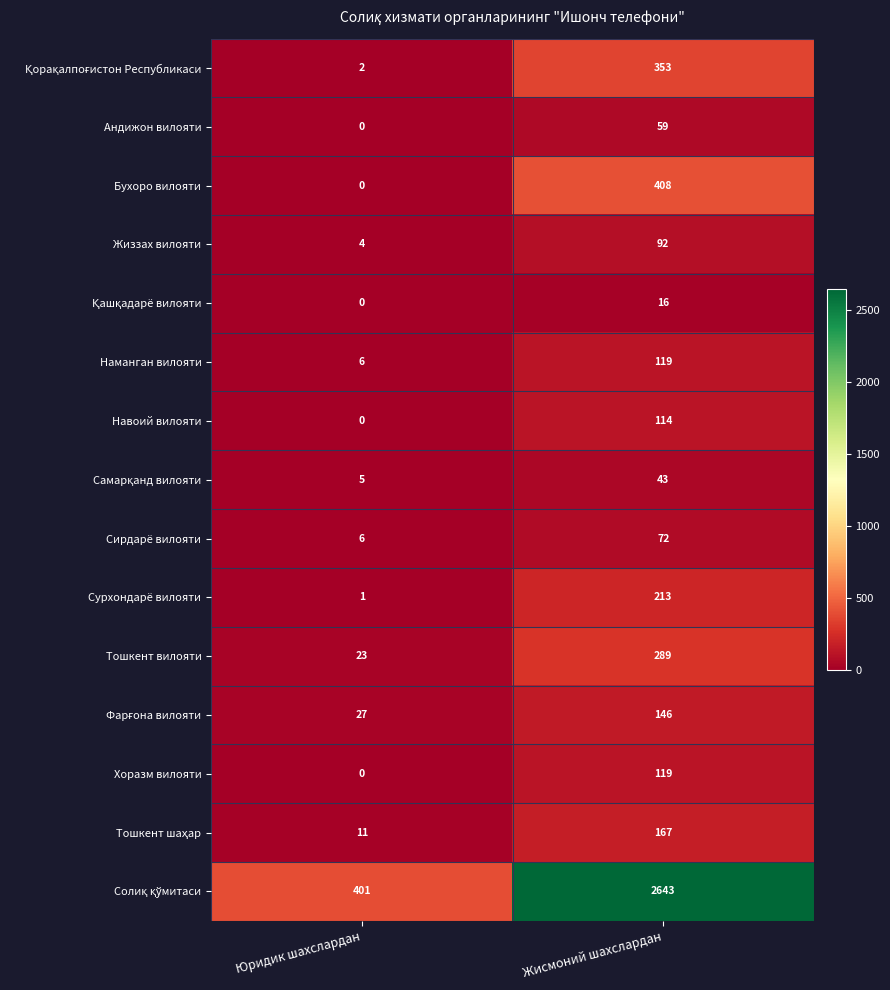

The value of Сурхондарё вилояти at Жисмоний шахслардан is 213. True or false?

True